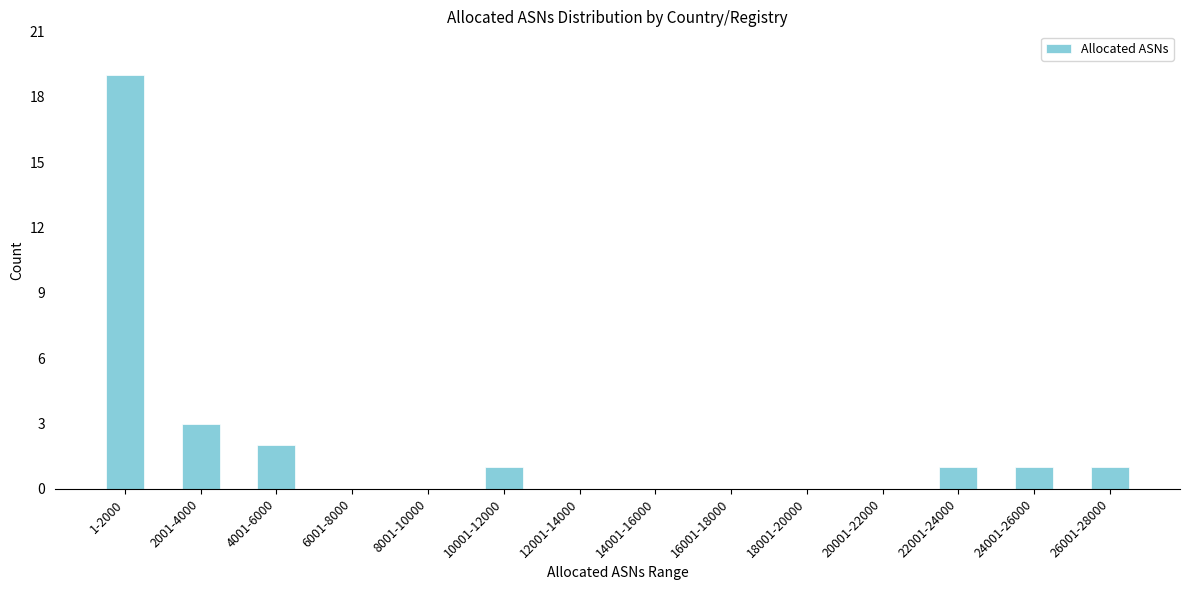

Reading left to right, extract all data points from this chart.

1-2000=19	2001-4000=3	4001-6000=2	6001-8000=0	8001-10000=0	10001-12000=1	12001-14000=0	14001-16000=0	16001-18000=0	18001-20000=0	20001-22000=0	22001-24000=1	24001-26000=1	26001-28000=1